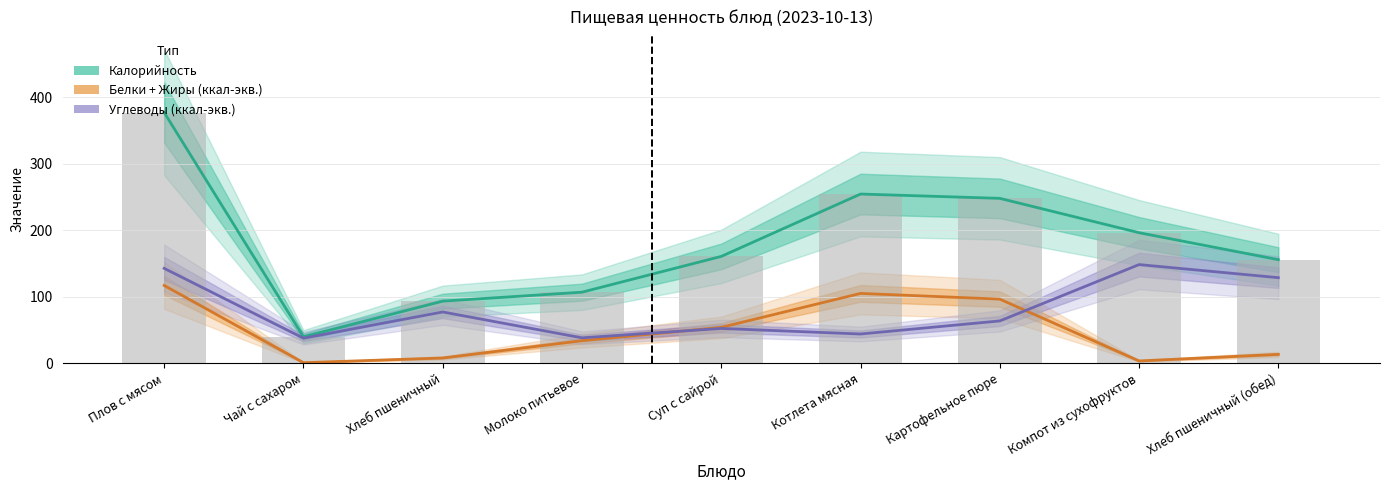

What is the sum of all Углеводы (ккал-экв.) values?

734.1